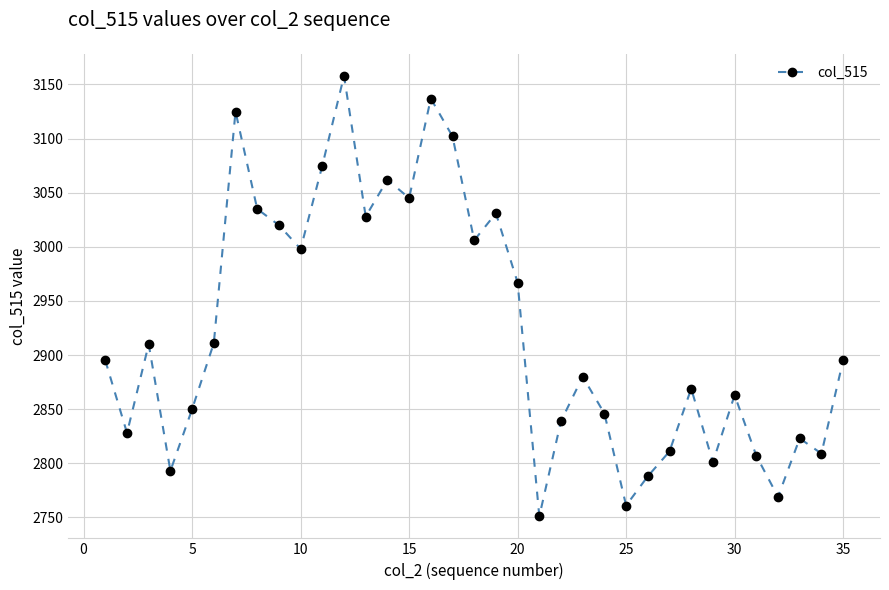

What is the maximum value shown in the chart?

3158